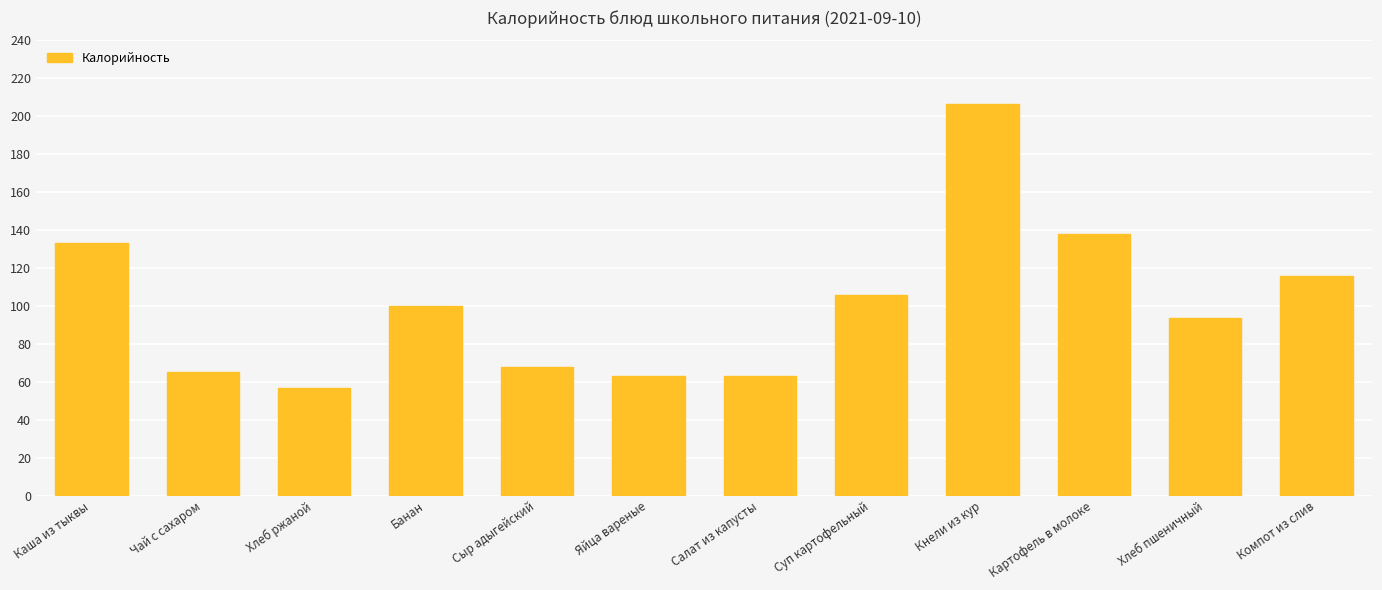

Where is the data nearest to the value 131?

Каша из тыквы